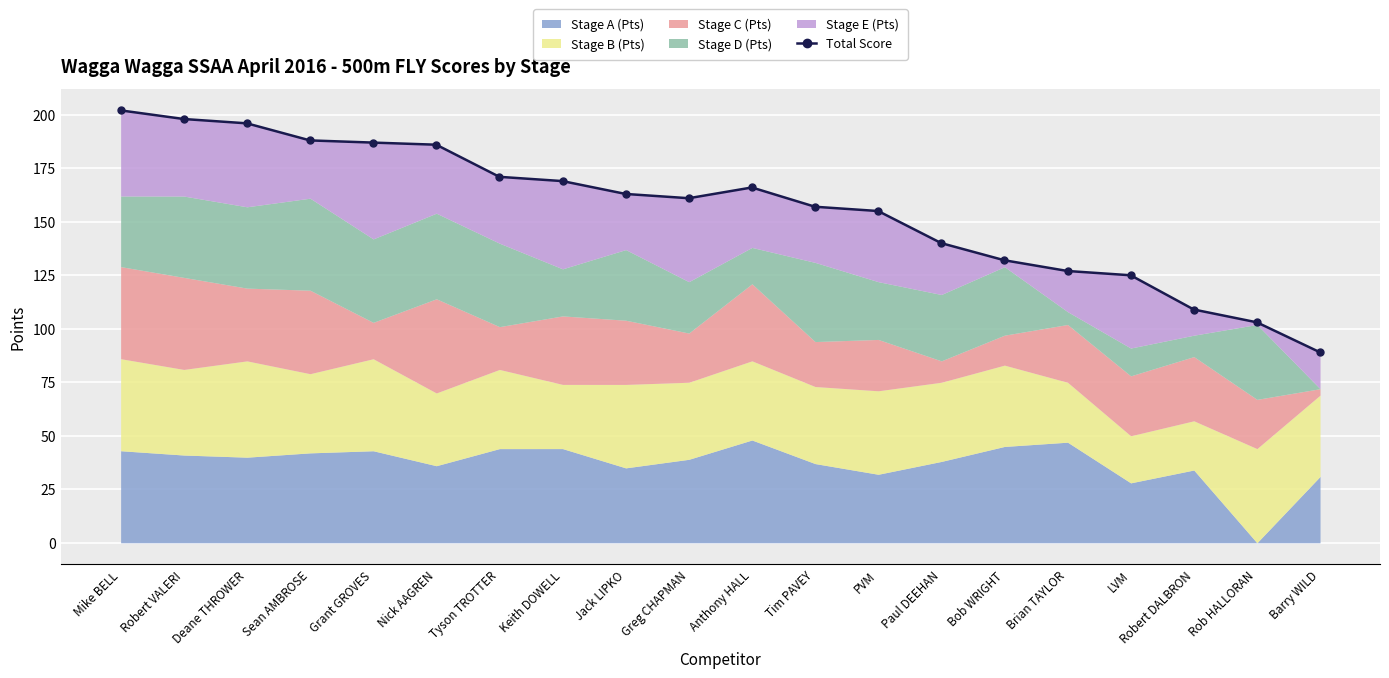

How many interior local valleys (lower than both neighbors) does the data have?

1